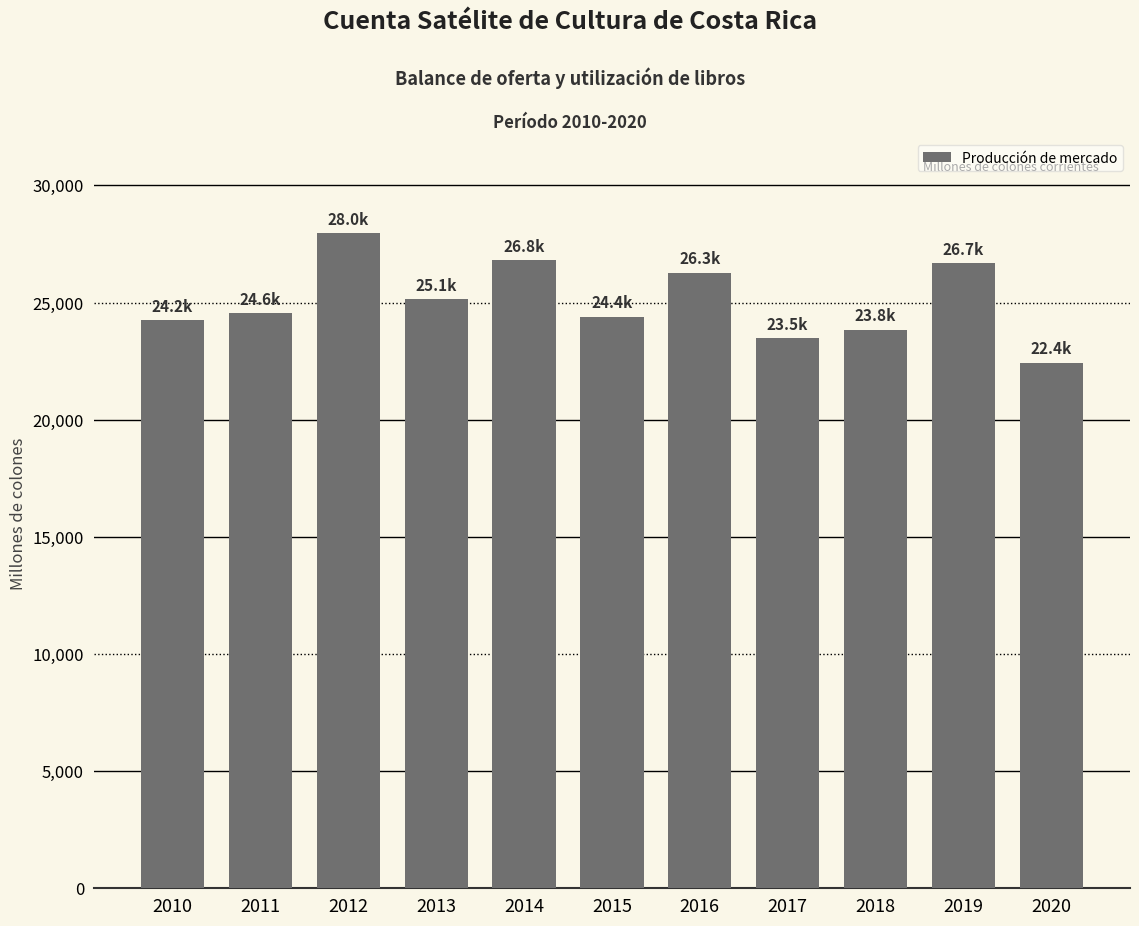

At which label does the data first exceed 24553?

2011